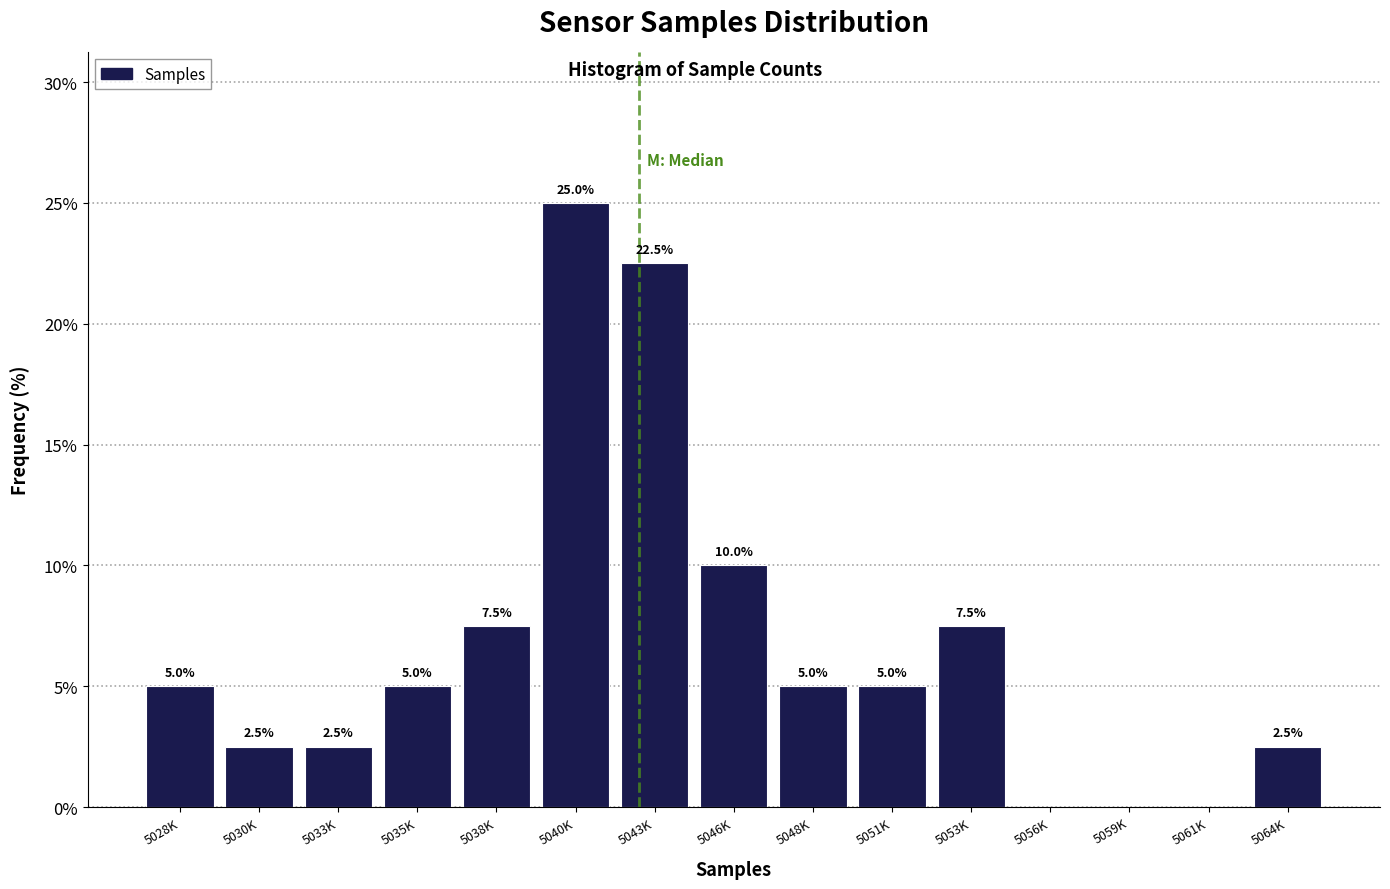

Reading left to right, extract all data points from this chart.

5028K=5.0	5030K=2.5	5033K=2.5	5035K=5.0	5038K=7.5	5040K=25.0	5043K=22.5	5046K=10.0	5048K=5.0	5051K=5.0	5053K=7.5	5056K=0.0	5059K=0.0	5061K=0.0	5064K=2.5